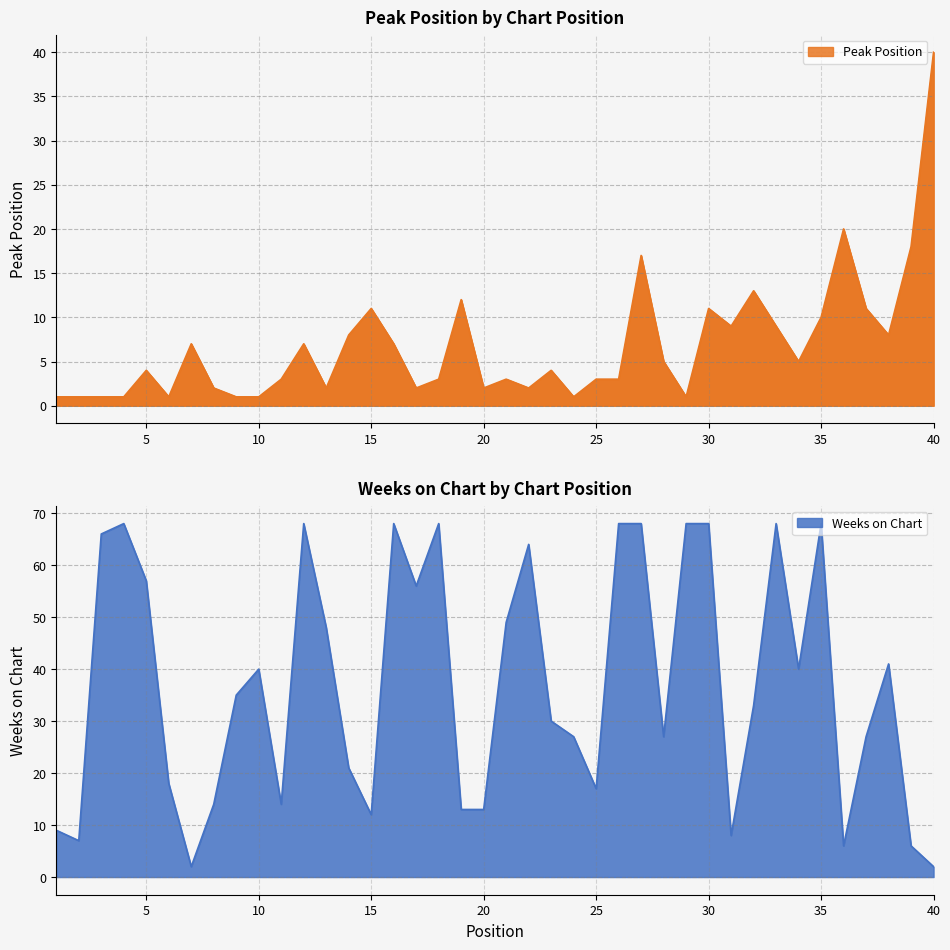

Reading left to right, transcribe all the data shown in this chart.

Peak Position: 1=1	2=1	3=1	4=1	5=4	6=1	7=7	8=2	9=1	10=1	11=3	12=7	13=2	14=8	15=11	16=7	17=2	18=3	19=12	20=2	21=3	22=2	23=4	24=1	25=3	26=3	27=17	28=5	29=1	30=11	31=9	32=13	33=9	34=5	35=10	36=20	37=11	38=8	39=18	40=40
Weeks on Chart: 1=9	2=7	3=66	4=68	5=57	6=18	7=2	8=14	9=35	10=40	11=14	12=68	13=48	14=21	15=12	16=68	17=56	18=68	19=13	20=13	21=49	22=64	23=30	24=27	25=17	26=68	27=68	28=27	29=68	30=68	31=8	32=33	33=68	34=40	35=68	36=6	37=27	38=41	39=6	40=2